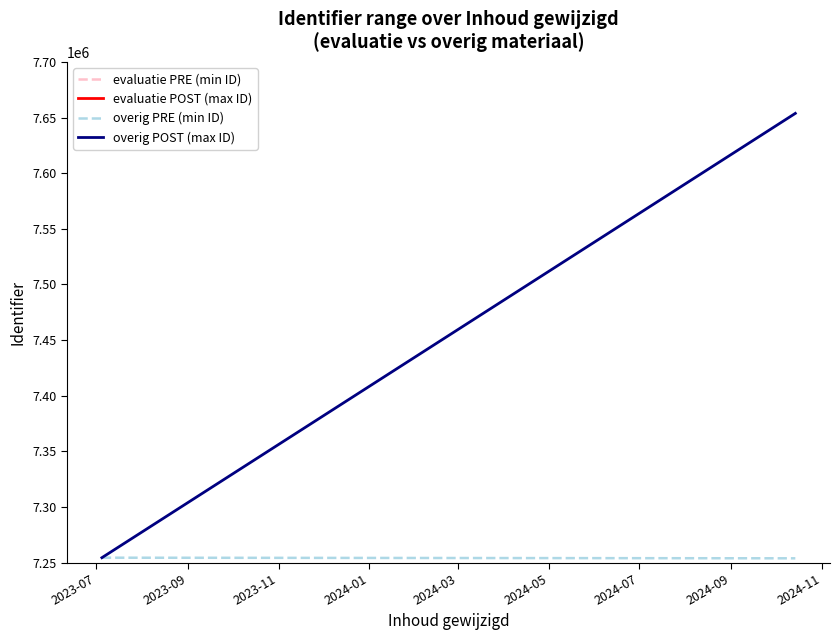

Which series changed the most between 2023-07 and 2023-09?

overig POST (max ID)